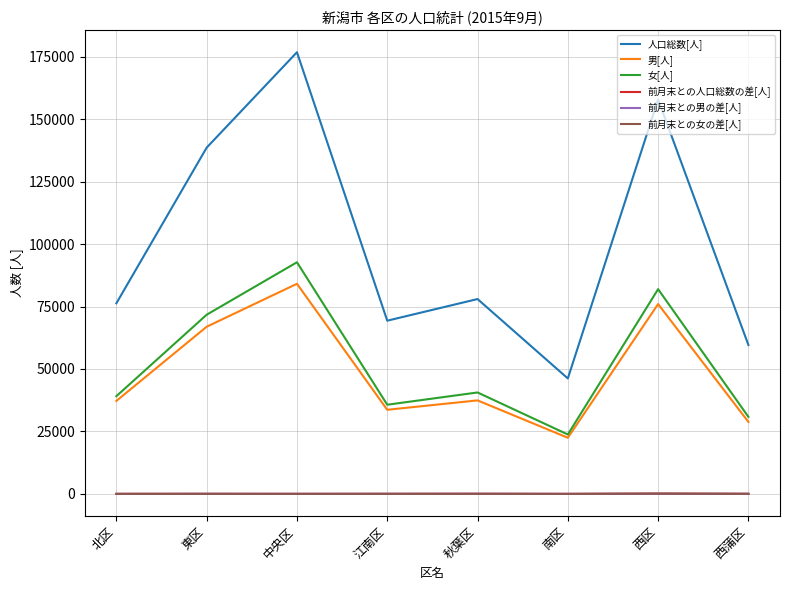

What is the difference between the maximum and minimum values in the 人口総数[人] series?

130669